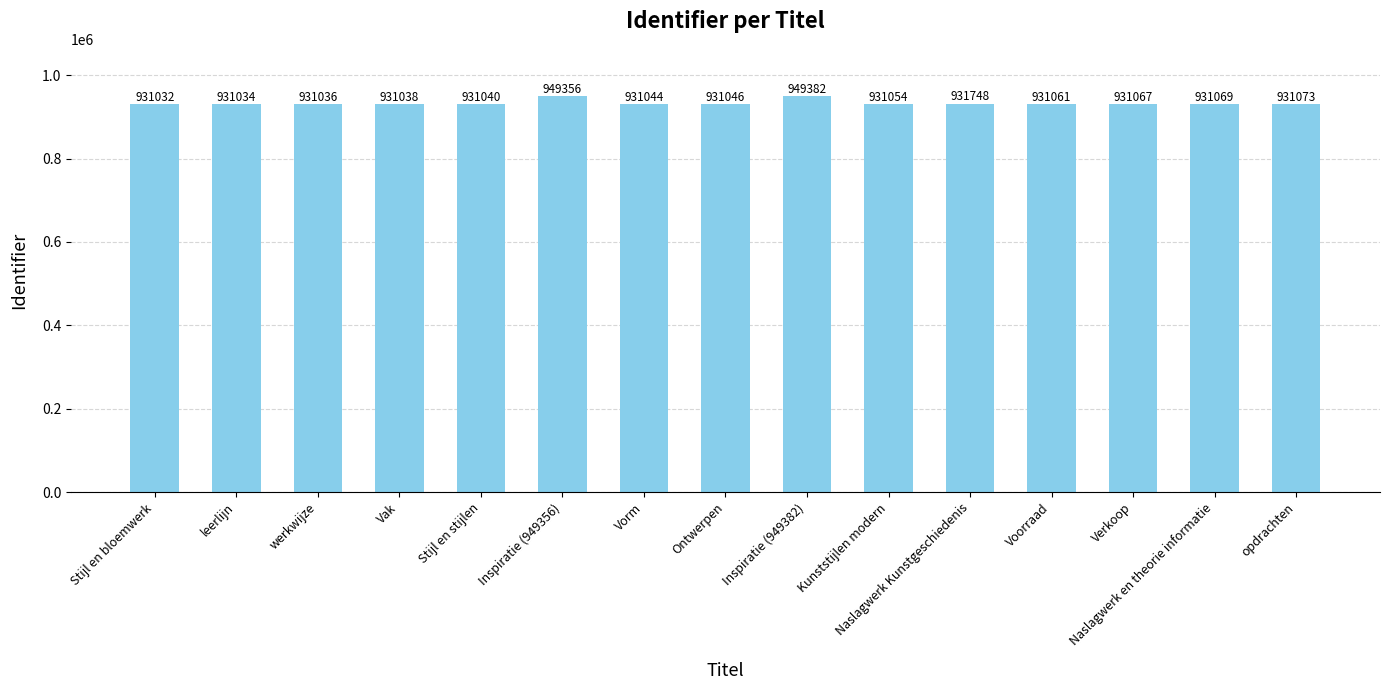

What is the sum of the values at Naslagwerk Kunstgeschiedenis and Naslagwerk en theorie informatie?

1862817